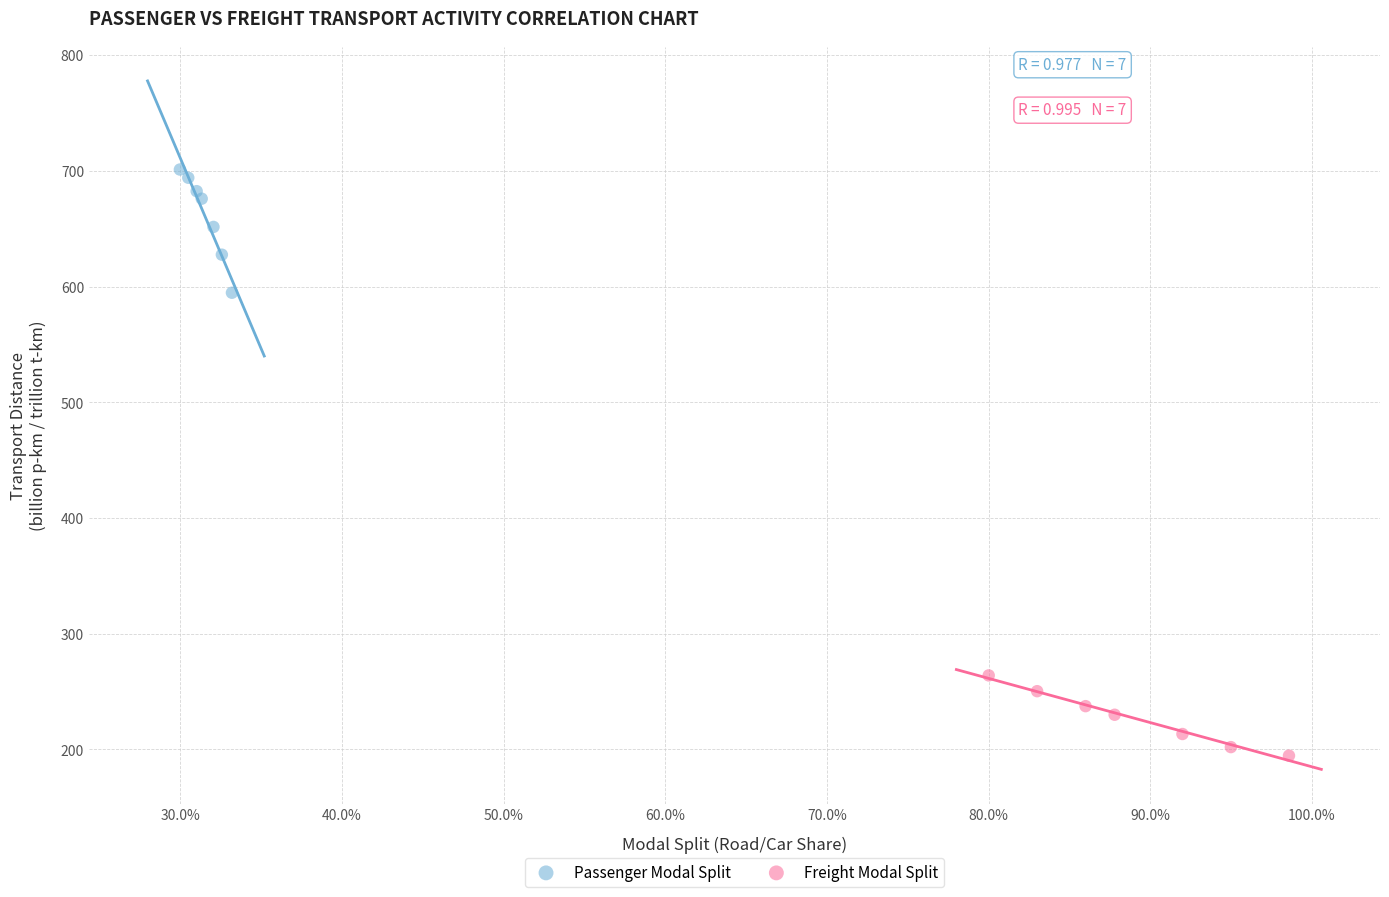

Which series has the widest spread of Y values?

Passenger Modal Split